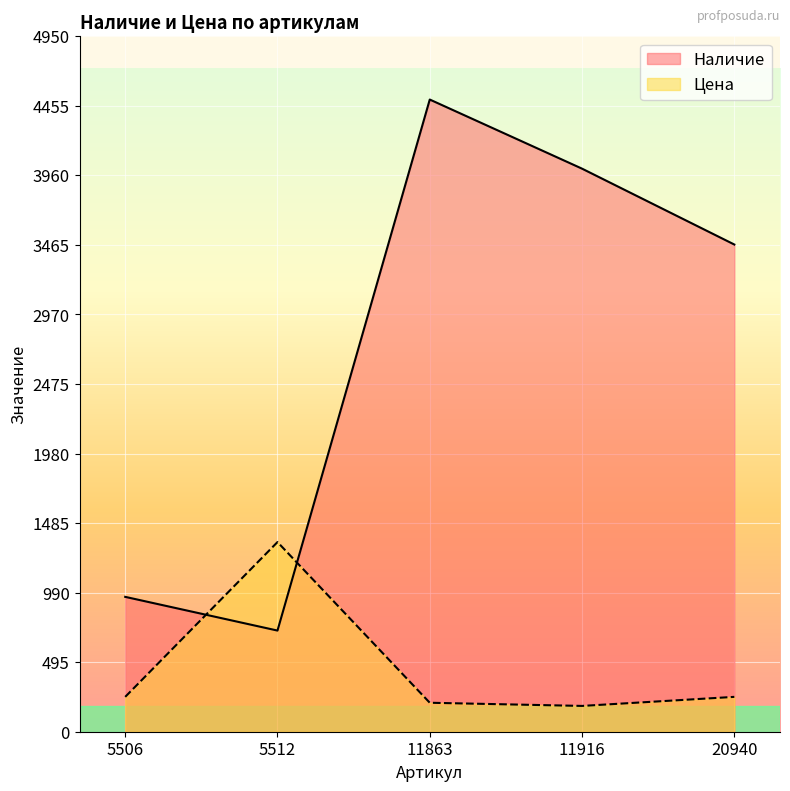

How many values in the Цена series are below 248?

2